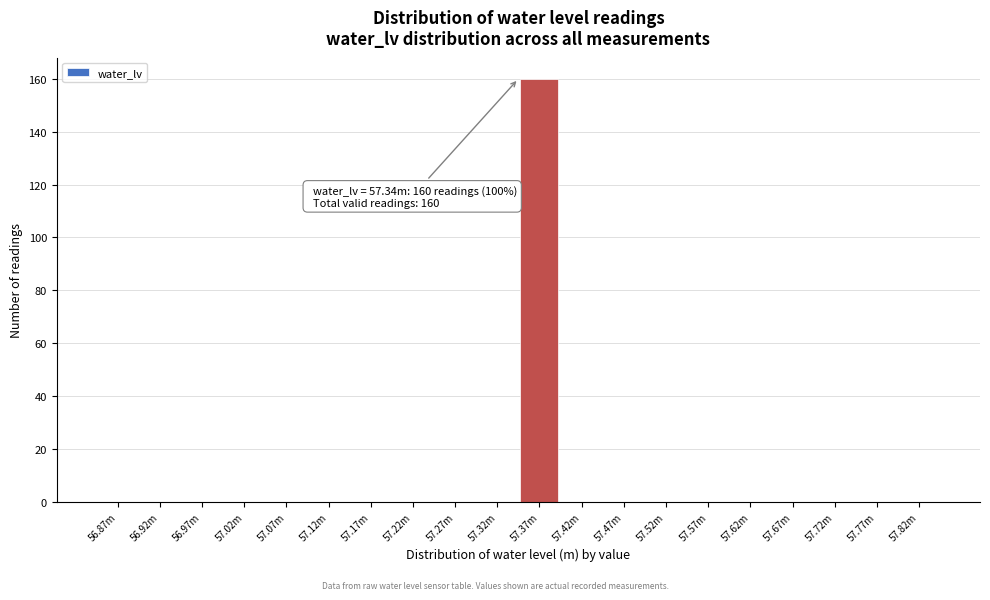

Reading left to right, extract all data points from this chart.

56.87m=0	56.92m=0	56.97m=0	57.02m=0	57.07m=0	57.12m=0	57.17m=0	57.22m=0	57.27m=0	57.32m=0	57.37m=160	57.42m=0	57.47m=0	57.52m=0	57.57m=0	57.62m=0	57.67m=0	57.72m=0	57.77m=0	57.82m=0